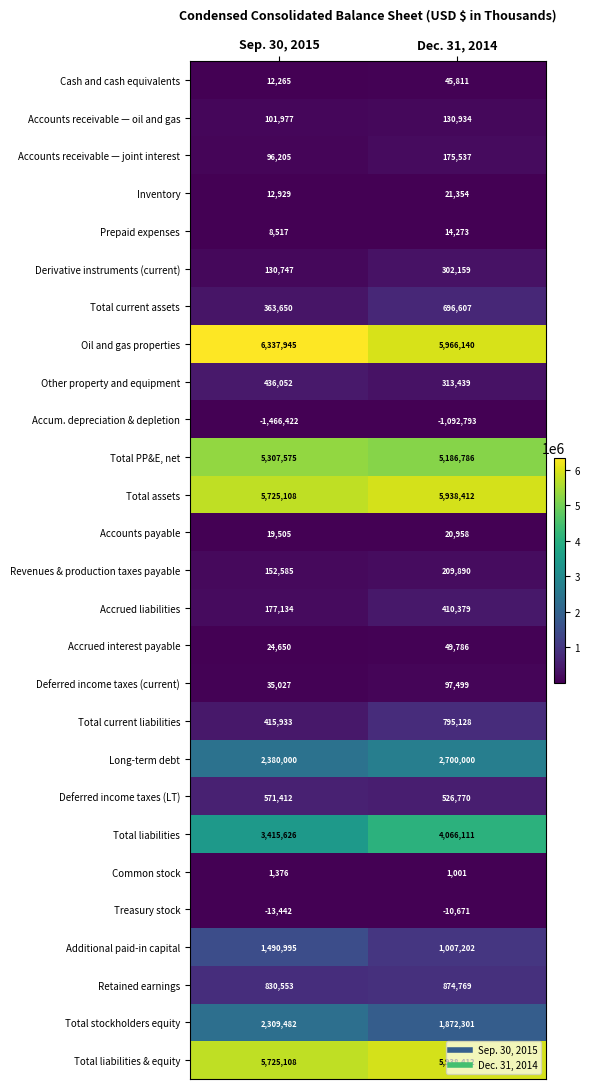

What is the difference between the maximum and minimum values in the Other property and equipment series?

122613